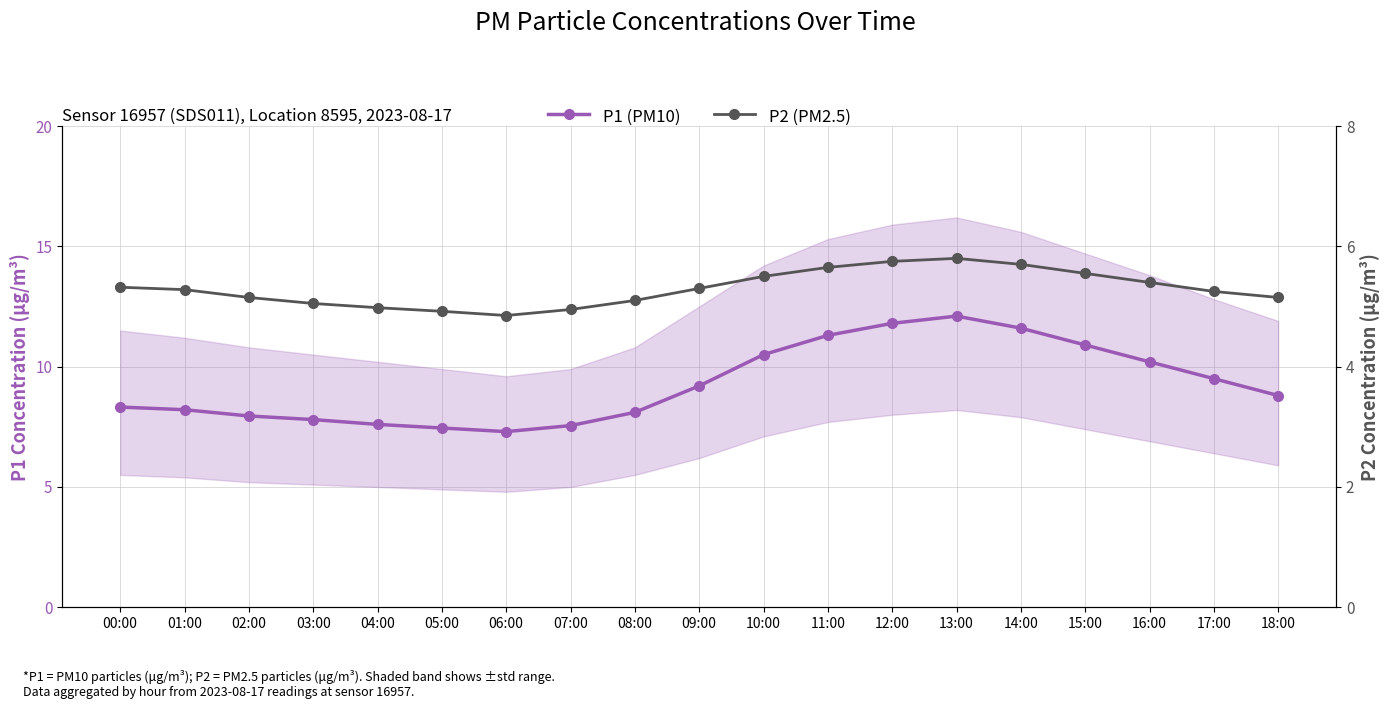

At how many categories does at least one series exceed 7?

19